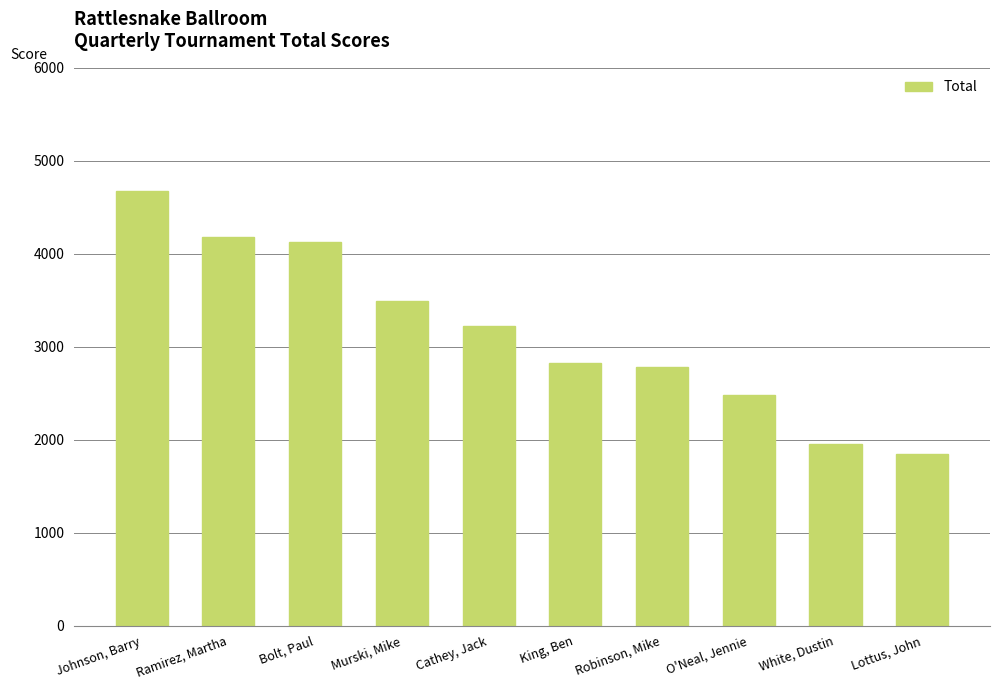

Reading right to left, transcribe all the data shown in this chart.

1850	1950	2480	2785	2825	3225	3490	4125	4175	4675